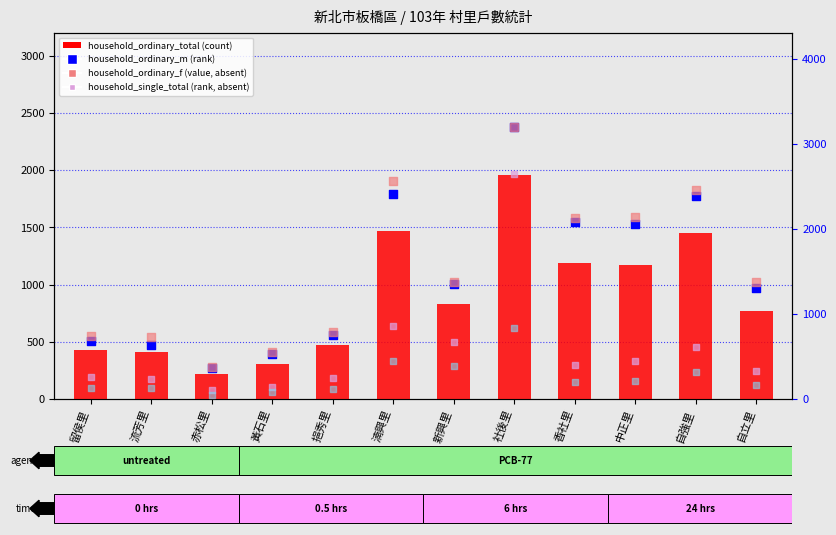

What is the total value across all series at 新興里?

4614